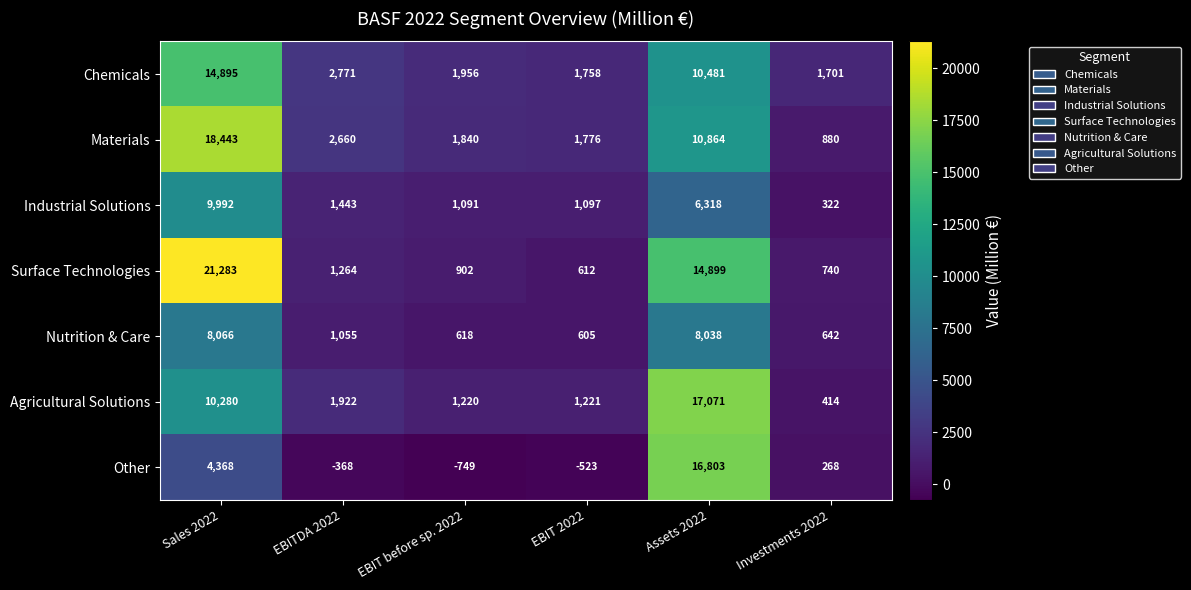

Count the number of categories in the chart.

6